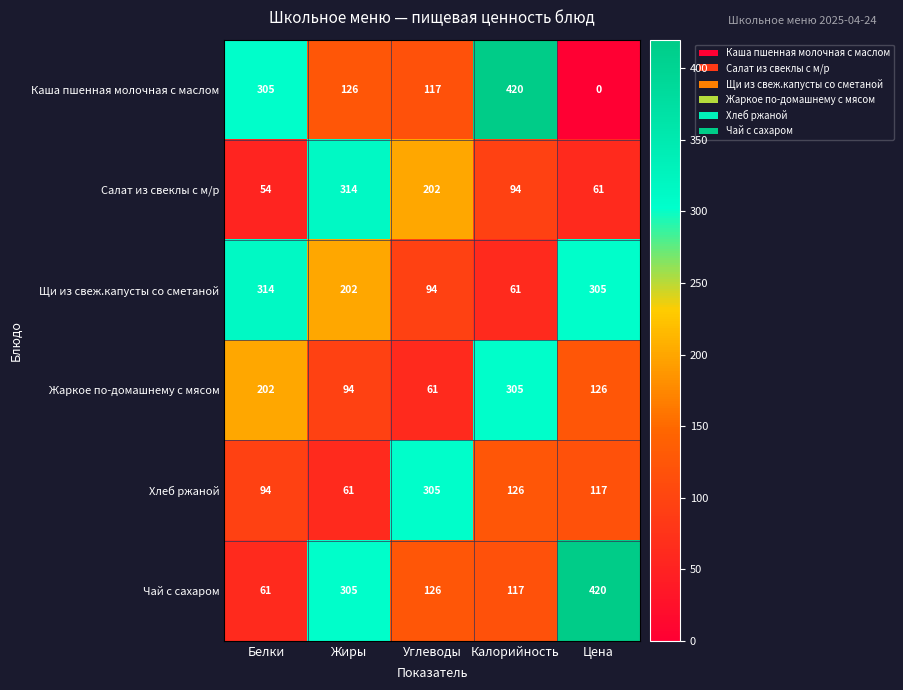

Which category has the lowest value in the Каша пшенная молочная с маслом series?

Цена